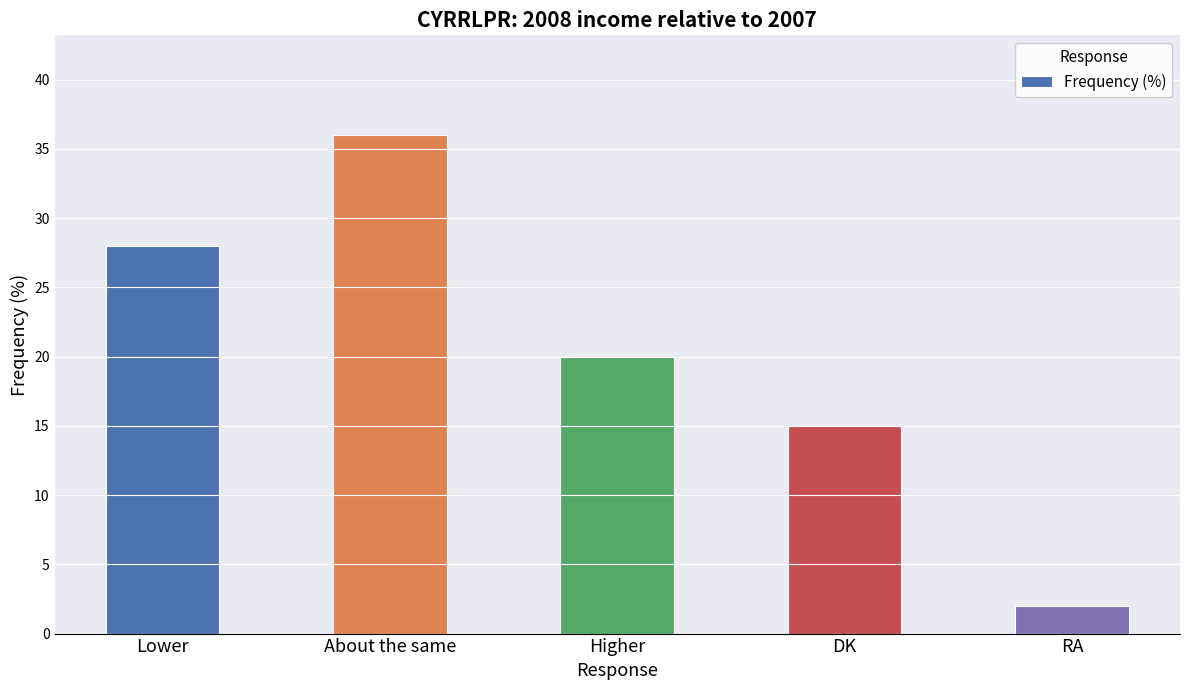

What is the label of the 2nd bar from the right?

DK